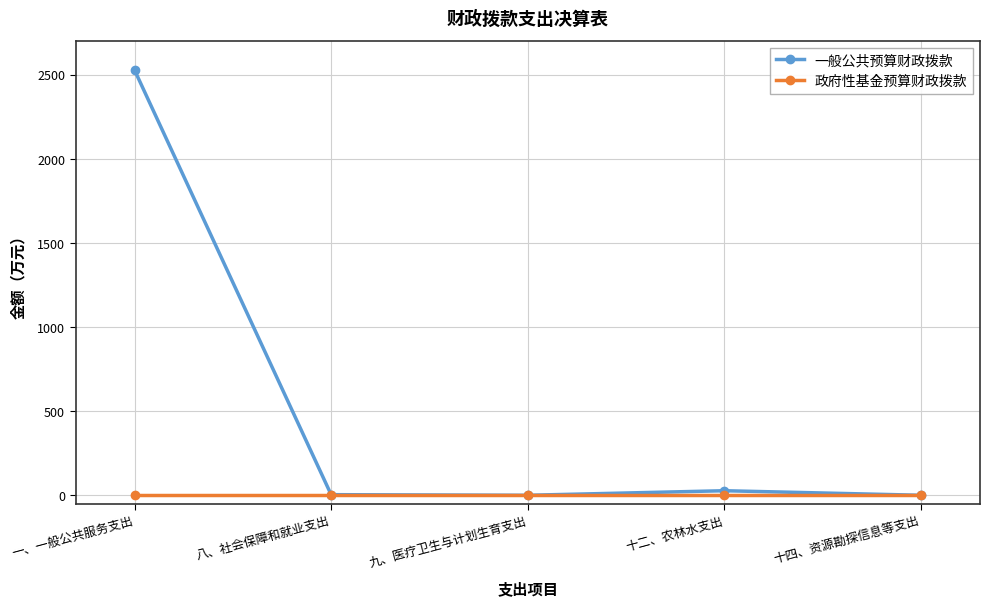

True or false: 政府性基金预算财政拨款 has a value of 0.0 at 九、医疗卫生与计划生育支出.

True